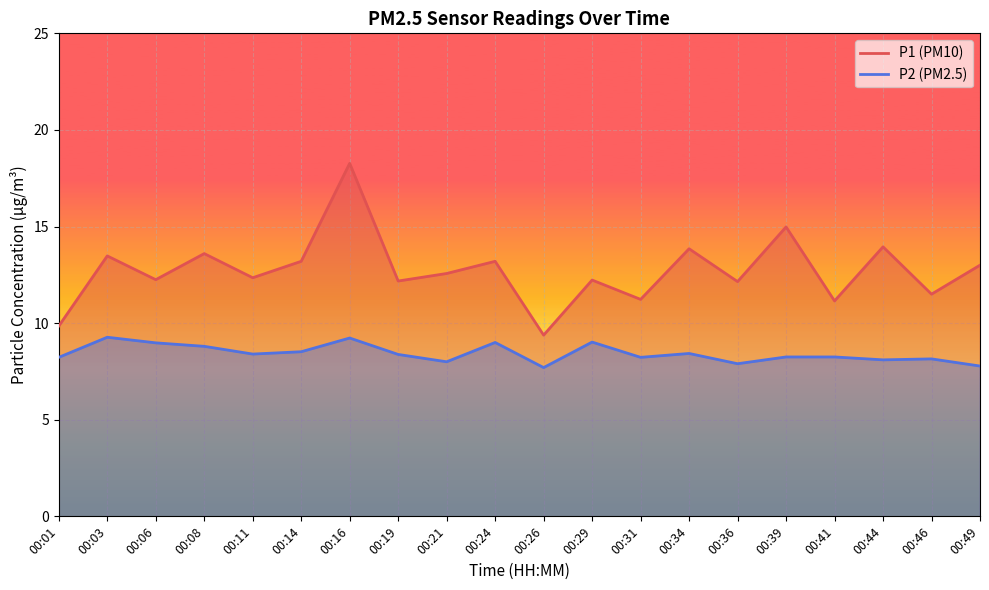

Where is the first local minimum for P2?

00:11